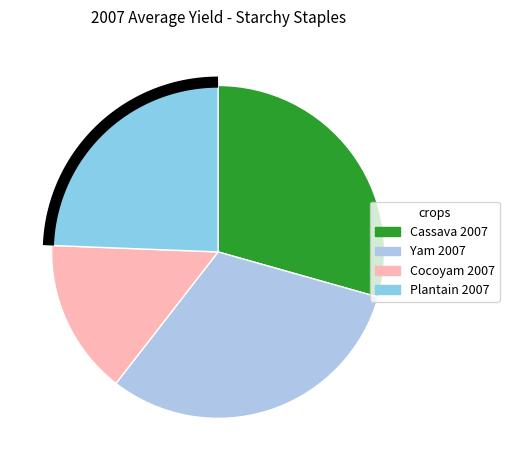

To the nearest percent, what percentage of the pie is Cassava 2007?

29%